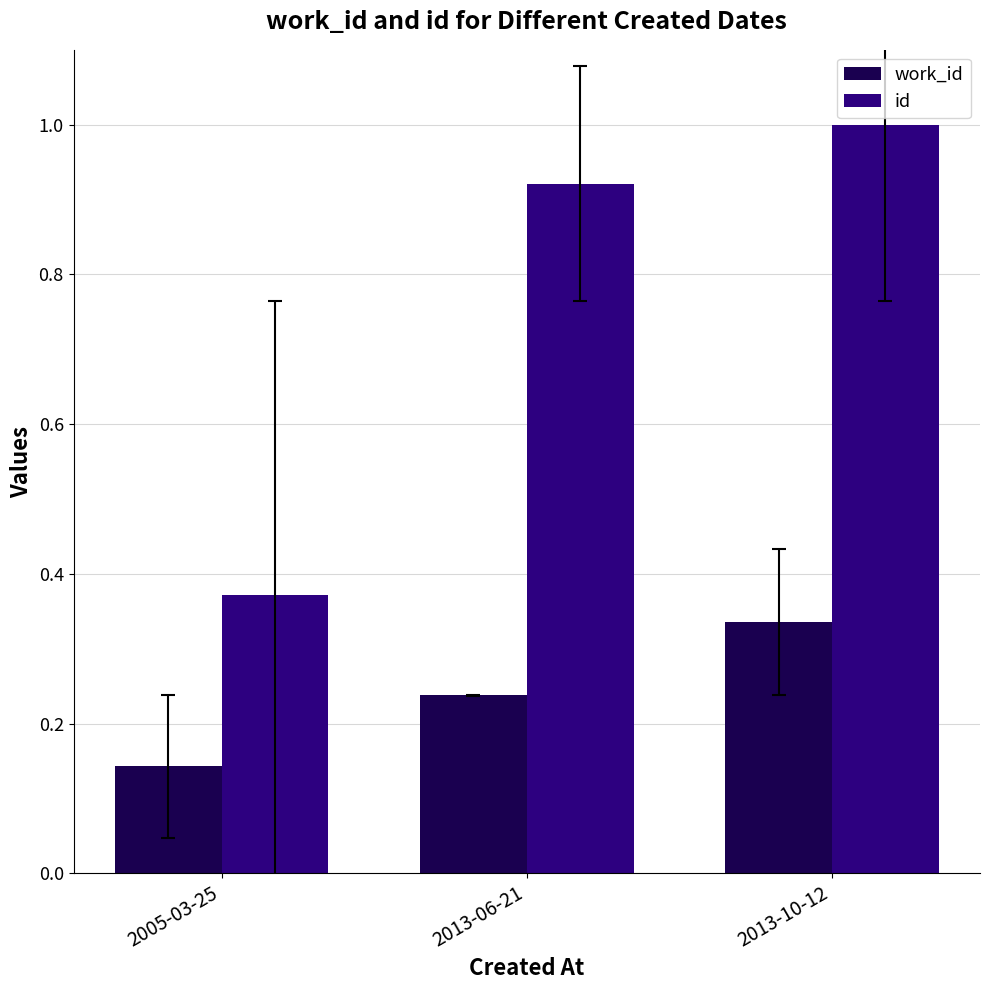

Is it true that work_id equals 0.2 at 2005-03-25?

False